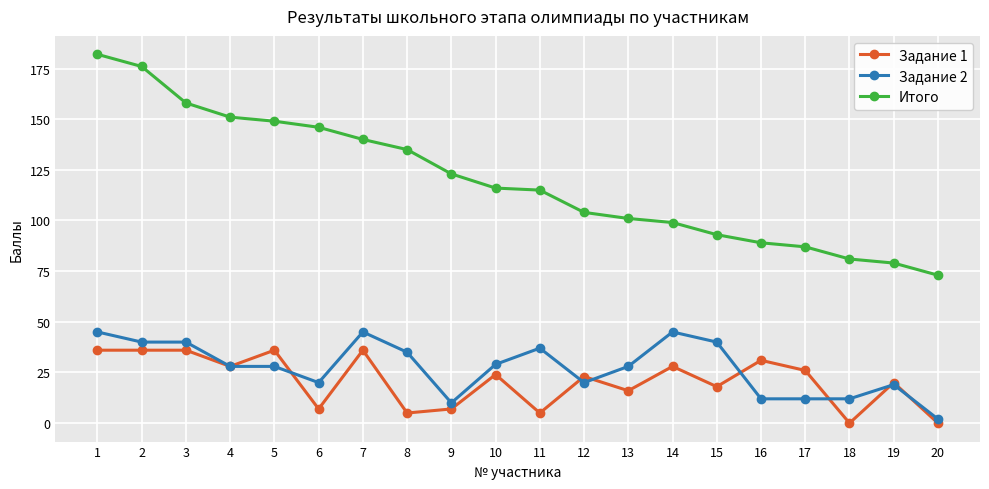

Reading left to right, what are all the values shown in this chart?

Задание 1: 36	36	36	28	36	7	36	5	7	24	5	23	16	28	18	31	26	0	20	0
Задание 2: 45	40	40	28	28	20	45	35	10	29	37	20	28	45	40	12	12	12	19	2
Итого: 182	176	158	151	149	146	140	135	123	116	115	104	101	99	93	89	87	81	79	73